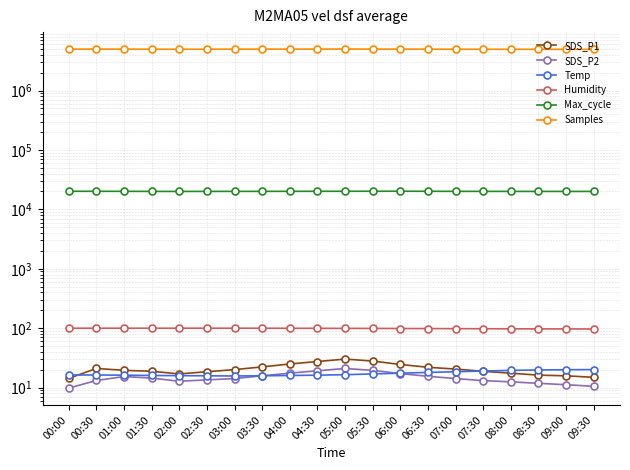

At which category does the chart reach its peak across all series?

05:00